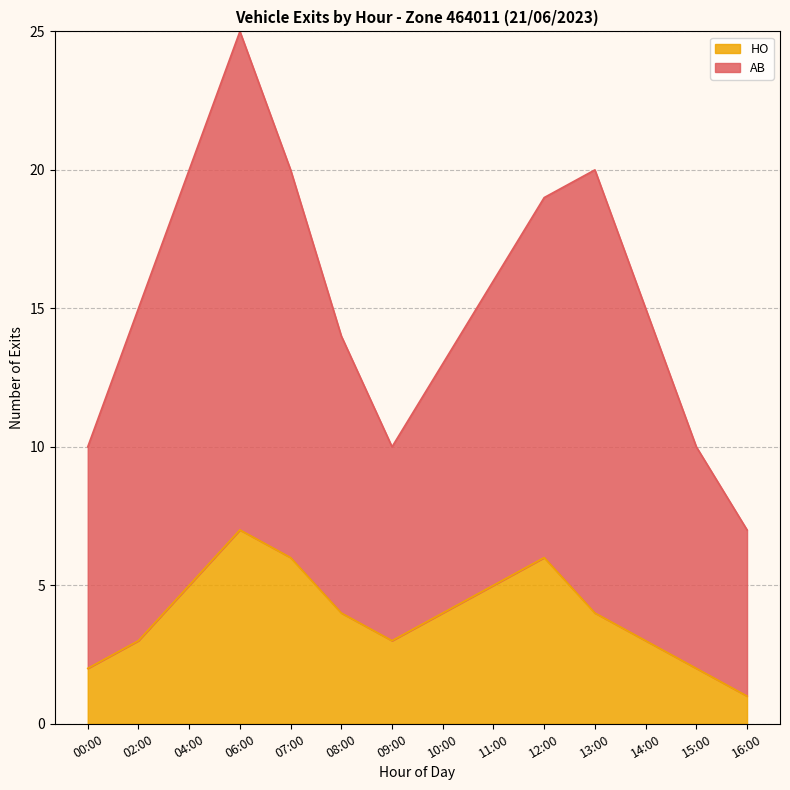

True or false: the data shows 4 at 02:00.

False